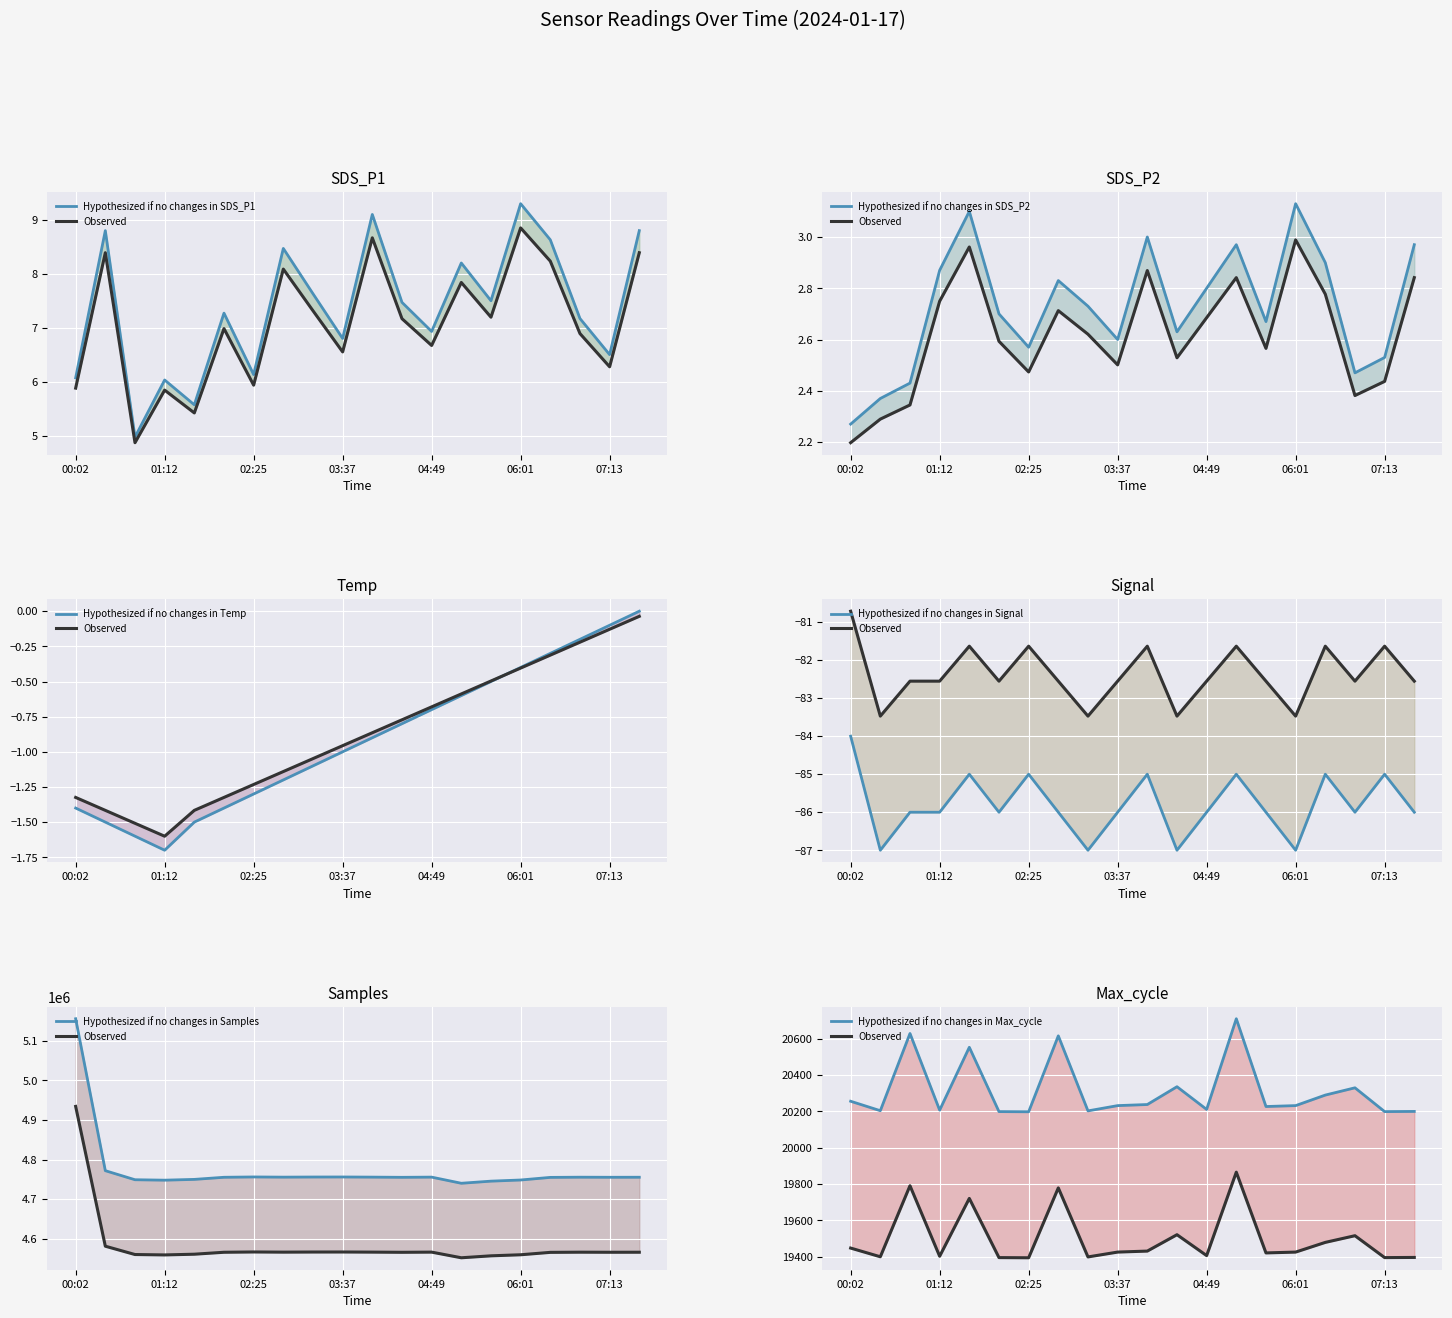

Is it true that SDS_P1 equals 8.2 at 05:13?

True